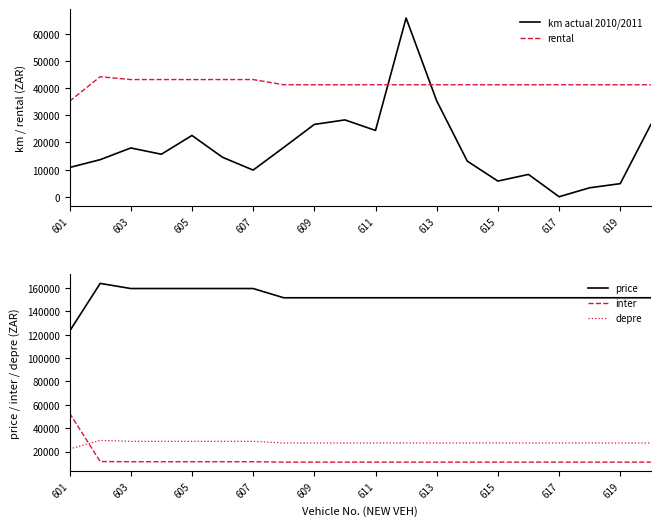

Which series has the largest range (max minus min)?

km actual 2010/2011